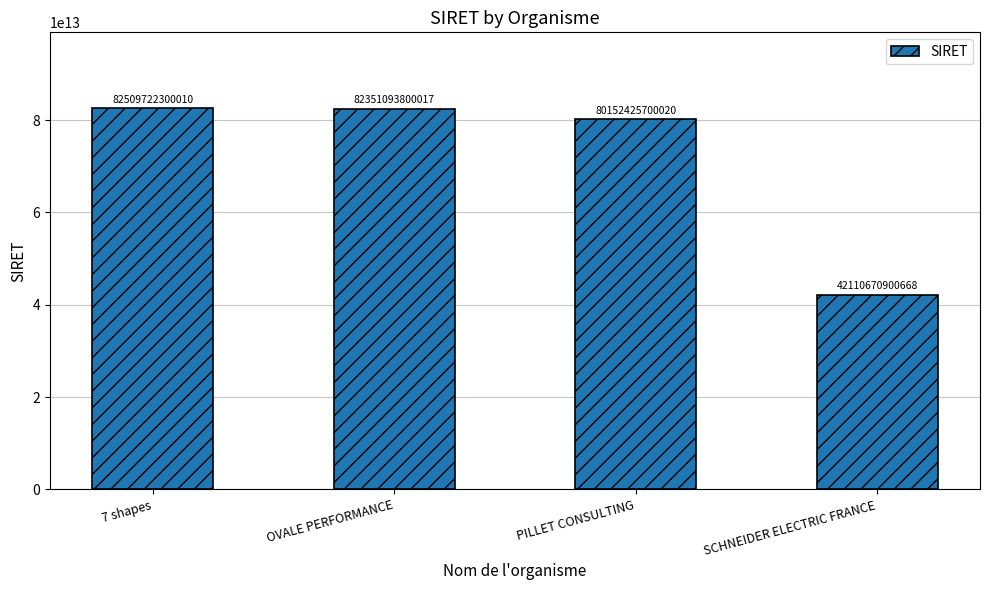

Rank the categories by value from lowest to highest.

SCHNEIDER ELECTRIC FRANCE, PILLET CONSULTING, OVALE PERFORMANCE, 7 shapes